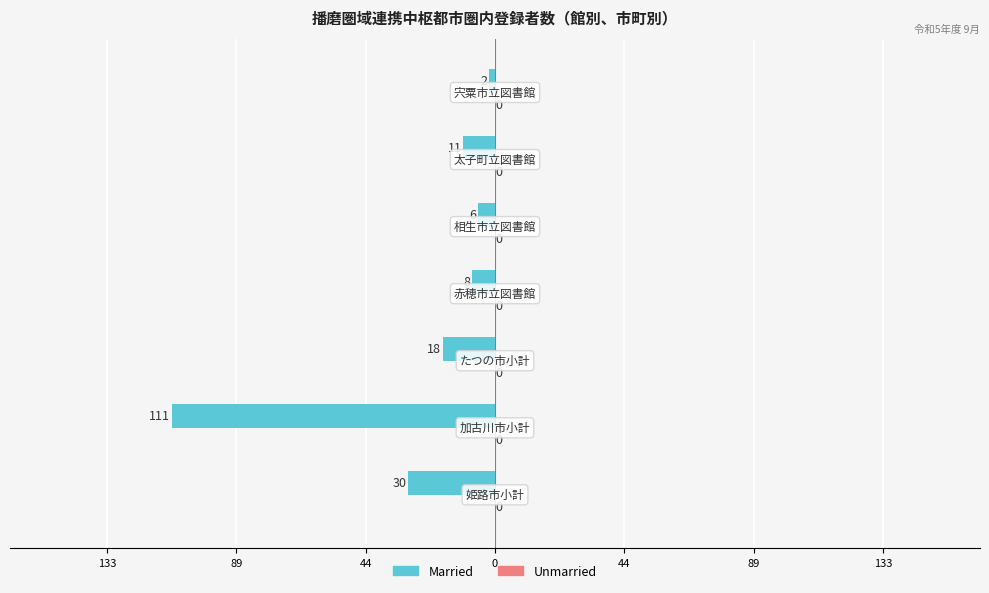

Does the chart contain any negative values?

Yes